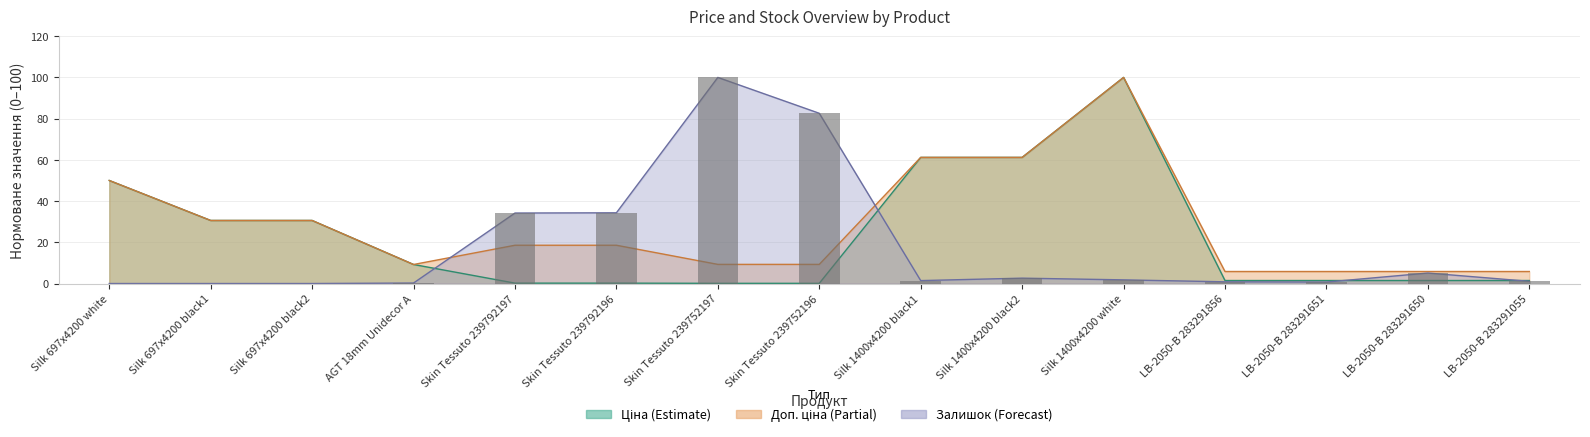

What position from the right is LB-2050-B 283291651?

3